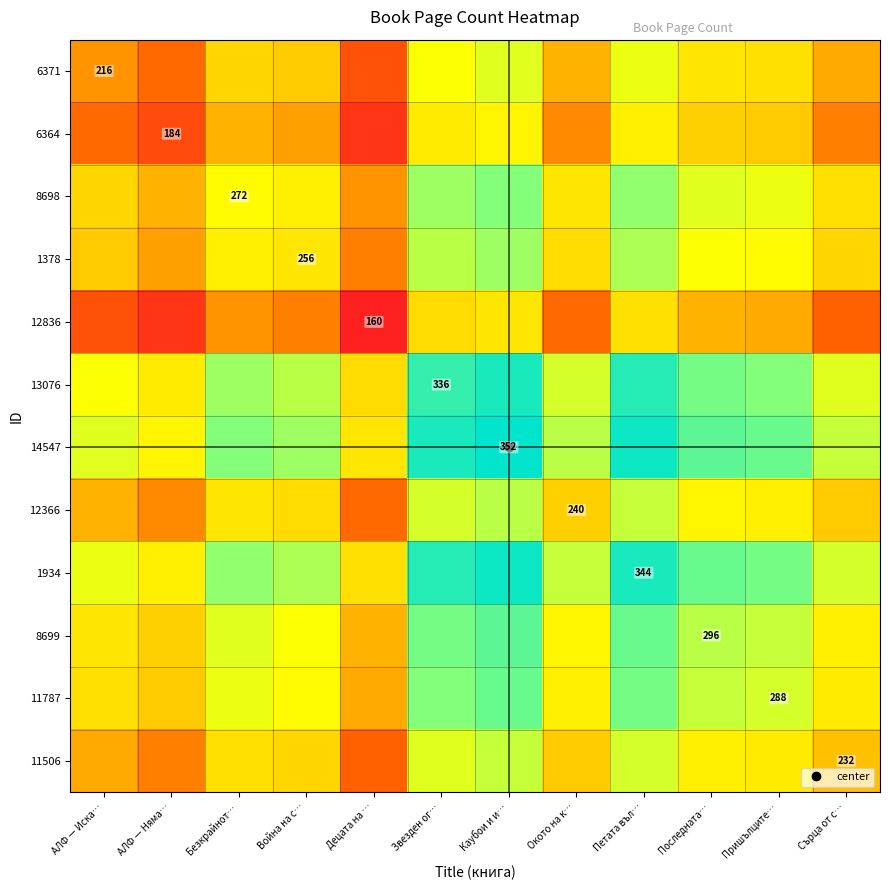

What is the total value across all series at Сърца от с…?

2980